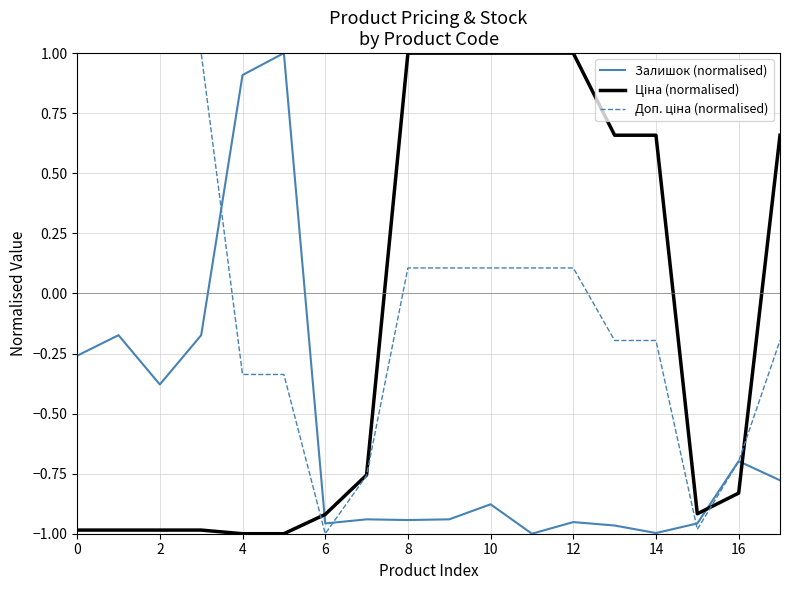

What is the greatest value displayed?

1.0